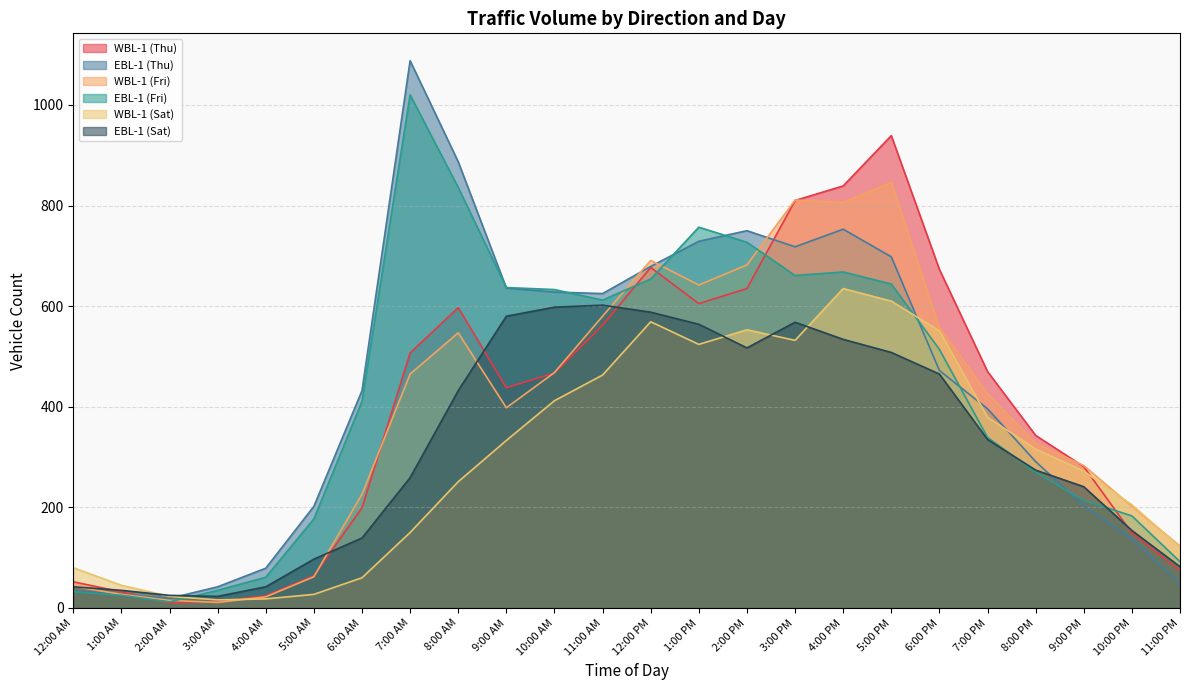

At which category is the sum across all series the highest?

5:00 PM